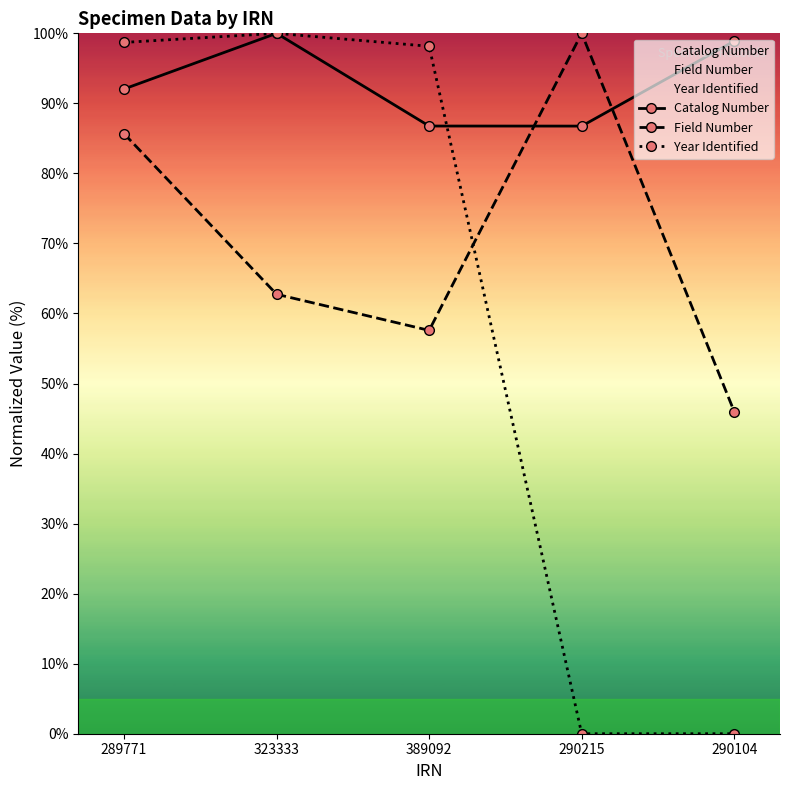

Is the value of Field Number at 389092 greater than the value of Year Identified at 289771?

No